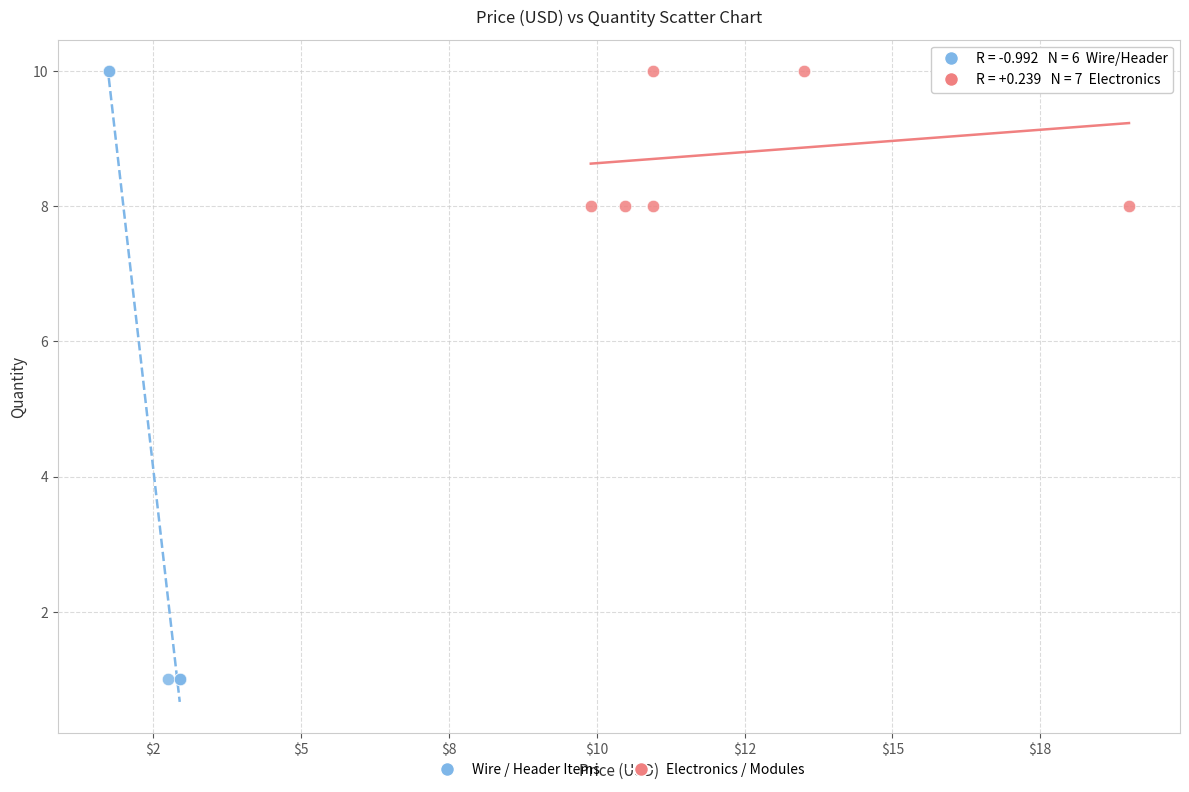

Which series contains the lowest Y value?

Wire / Header Items